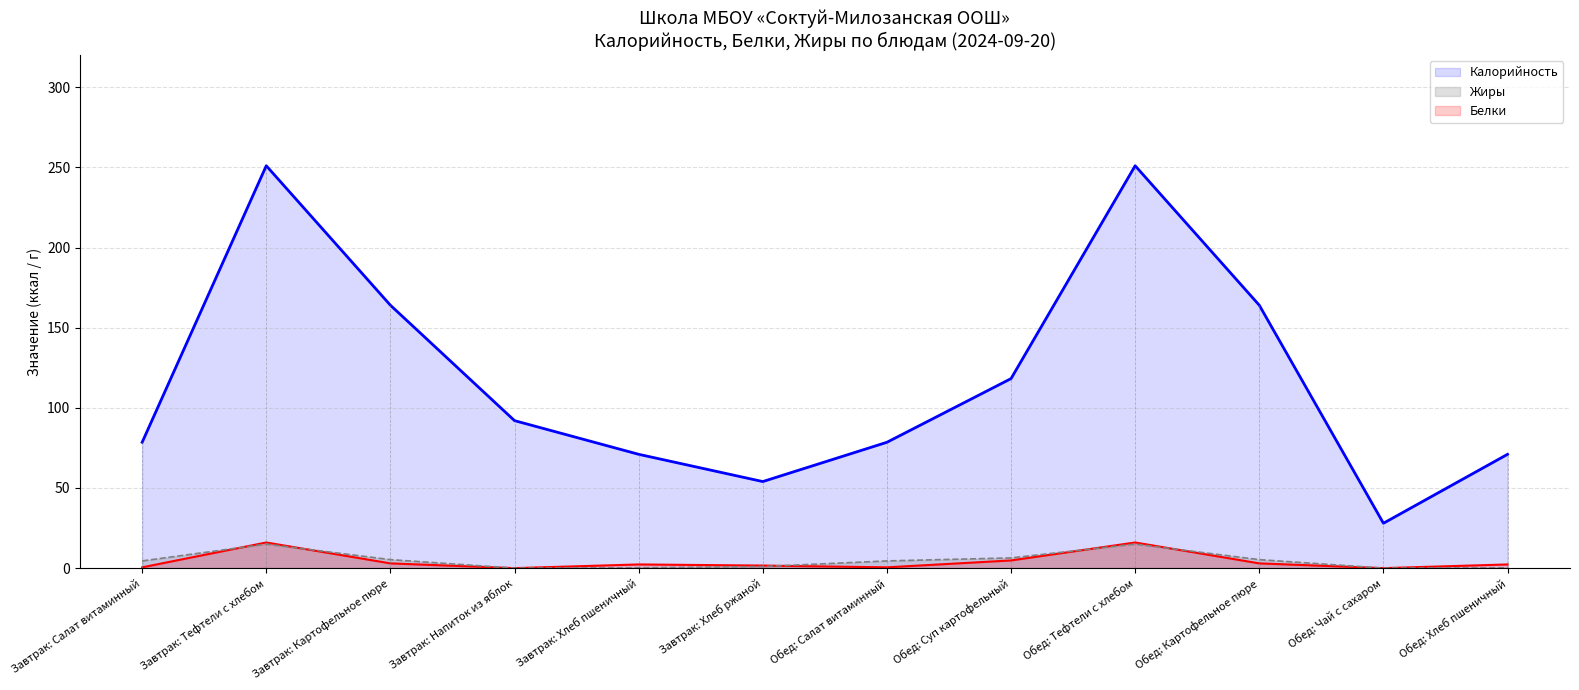

Reading left to right, what are all the values shown in this chart?

Калорийность: Завтрак: Салат витаминный=78.5	Завтрак: Тефтели c хлебом=251.0	Завтрак: Картофельное пюре=164.0	Завтрак: Напиток из яблок=92.0	Завтрак: Хлеб пшеничный=71.0	Завтрак: Хлеб ржаной=54.0	Обед: Салат витаминный=78.5	Обед: Суп картофельный=118.2	Обед: Тефтели c хлебом=251.0	Обед: Картофельное пюре=164.0	Обед: Чай с сахаром=28.0	Обед: Хлеб пшеничный=71.0
Белки: Завтрак: Салат витаминный=0.5	Завтрак: Тефтели c хлебом=16.0	Завтрак: Картофельное пюре=3.0	Завтрак: Напиток из яблок=0.0	Завтрак: Хлеб пшеничный=2.3	Завтрак: Хлеб ржаной=1.6	Обед: Салат витаминный=0.5	Обед: Суп картофельный=4.8	Обед: Тефтели c хлебом=16.0	Обед: Картофельное пюре=3.0	Обед: Чай с сахаром=0.0	Обед: Хлеб пшеничный=2.3
Жиры: Завтрак: Салат витаминный=4.5	Завтрак: Тефтели c хлебом=15.0	Завтрак: Картофельное пюре=5.3	Завтрак: Напиток из яблок=0.0	Завтрак: Хлеб пшеничный=0.2	Завтрак: Хлеб ржаной=1.0	Обед: Салат витаминный=4.5	Обед: Суп картофельный=6.4	Обед: Тефтели c хлебом=15.0	Обед: Картофельное пюре=5.3	Обед: Чай с сахаром=0.0	Обед: Хлеб пшеничный=0.2